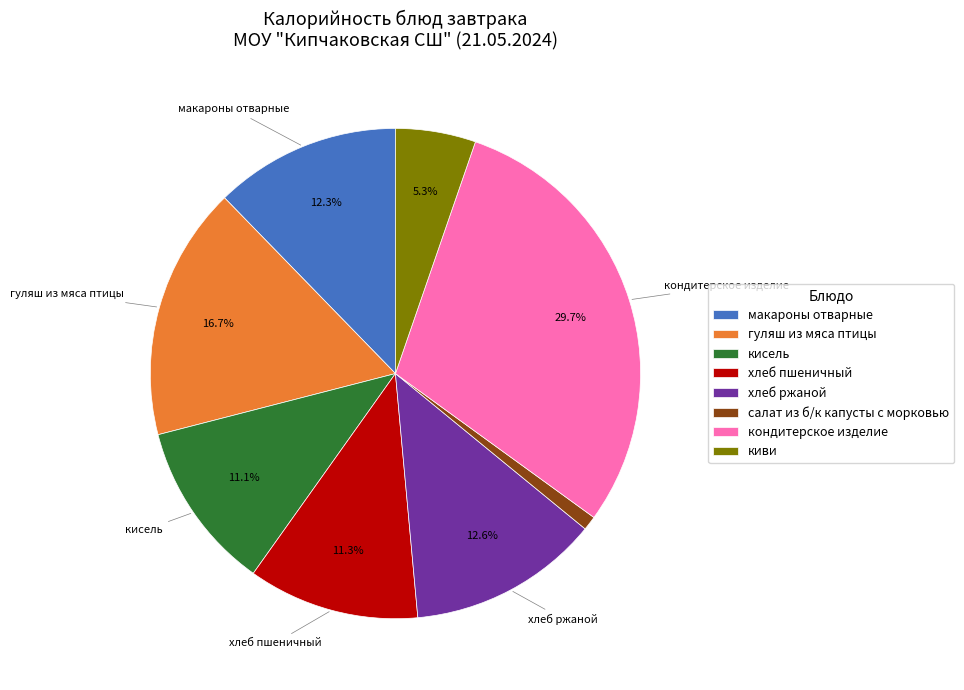

Combined, do гуляш из мяса птицы and салат из б/к капусты с морковью account for over 50%?

No